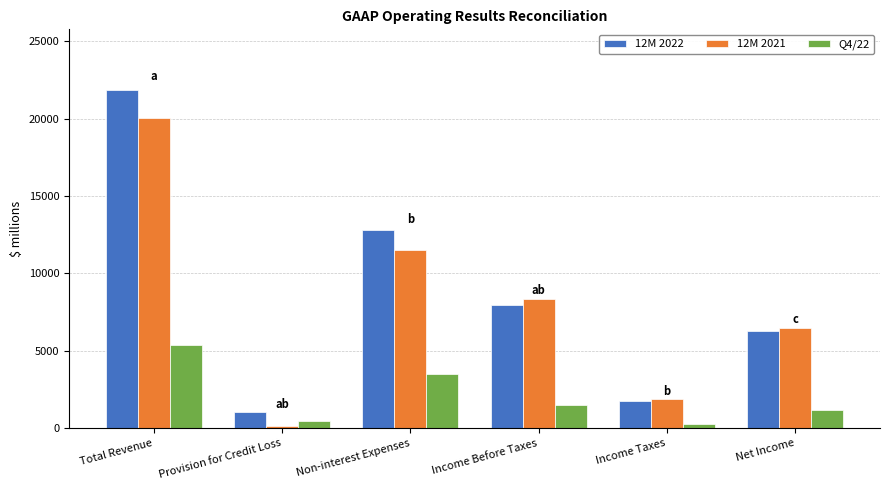

Reading right to left, transcribe all the data shown in this chart.

12M 2022: 6243	1730	7973	12803	1057	21833
12M 2021: 6446	1876	8322	11535	158	20015
Q4/22: 1185	284	1469	3483	436	5388